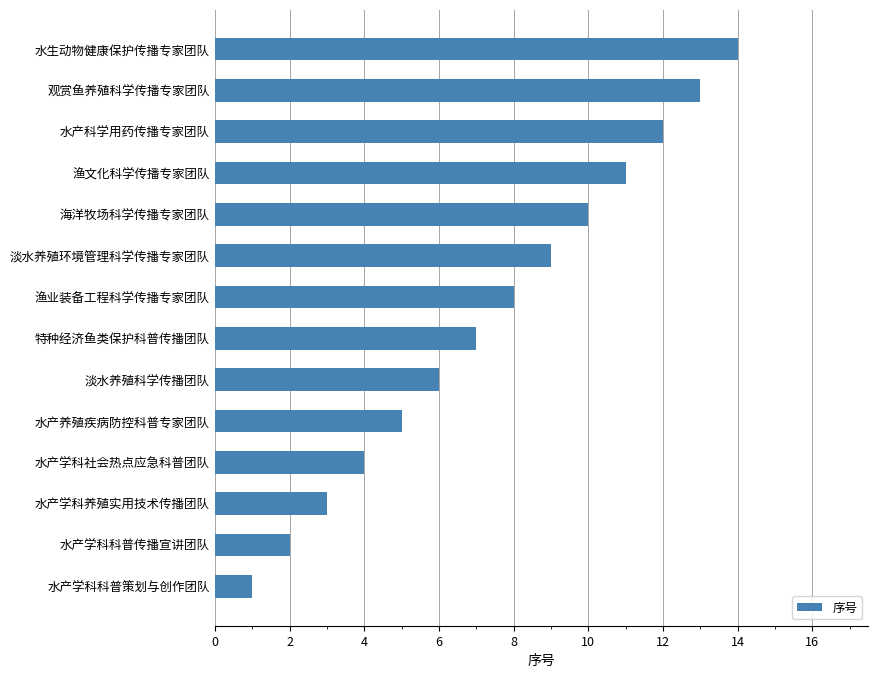

Does the chart contain any negative values?

No